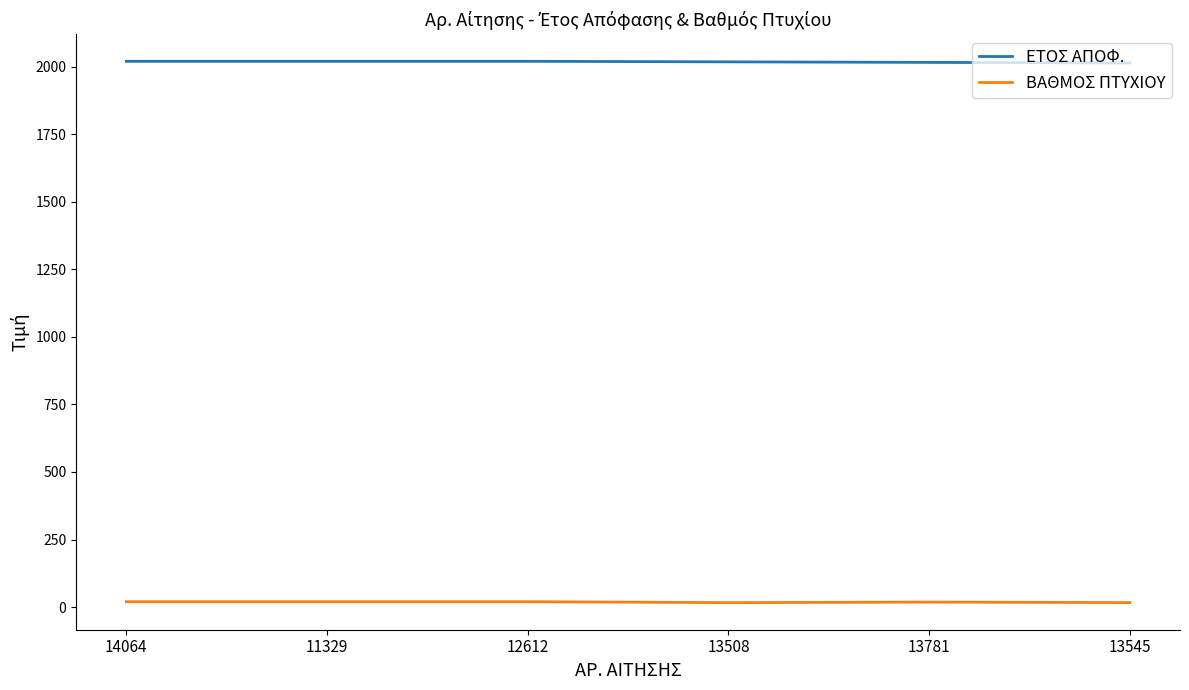

What is the maximum value shown in the chart?

2020.0